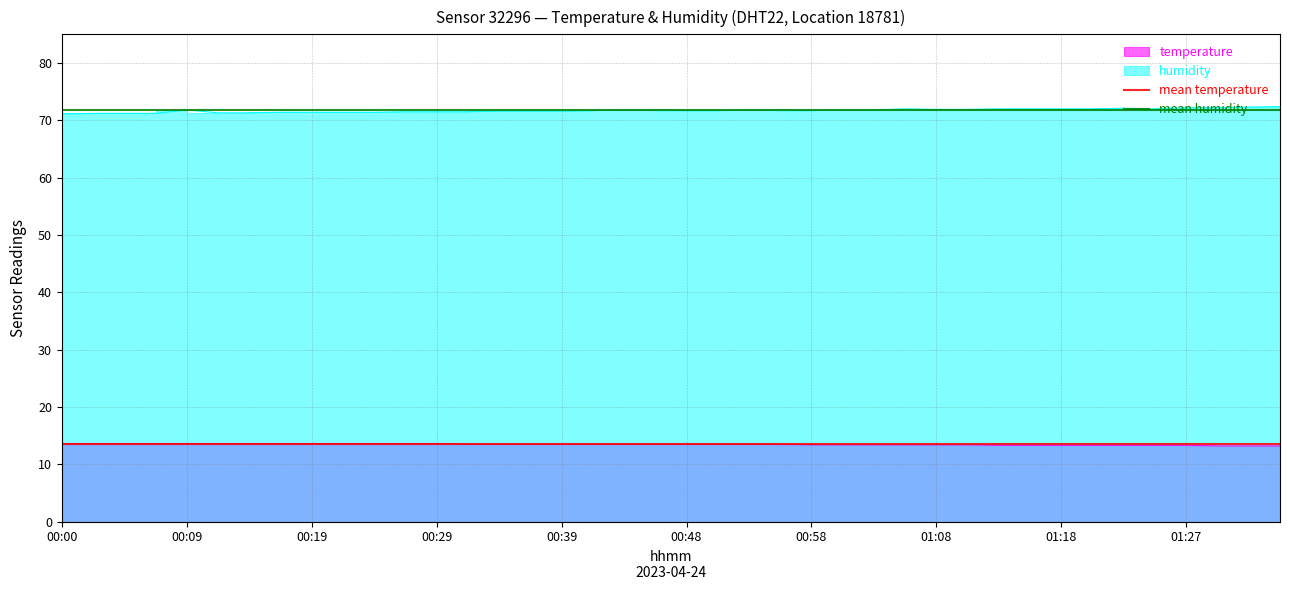

Is it true that mean temperature equals 22.2 at 00:09?

False